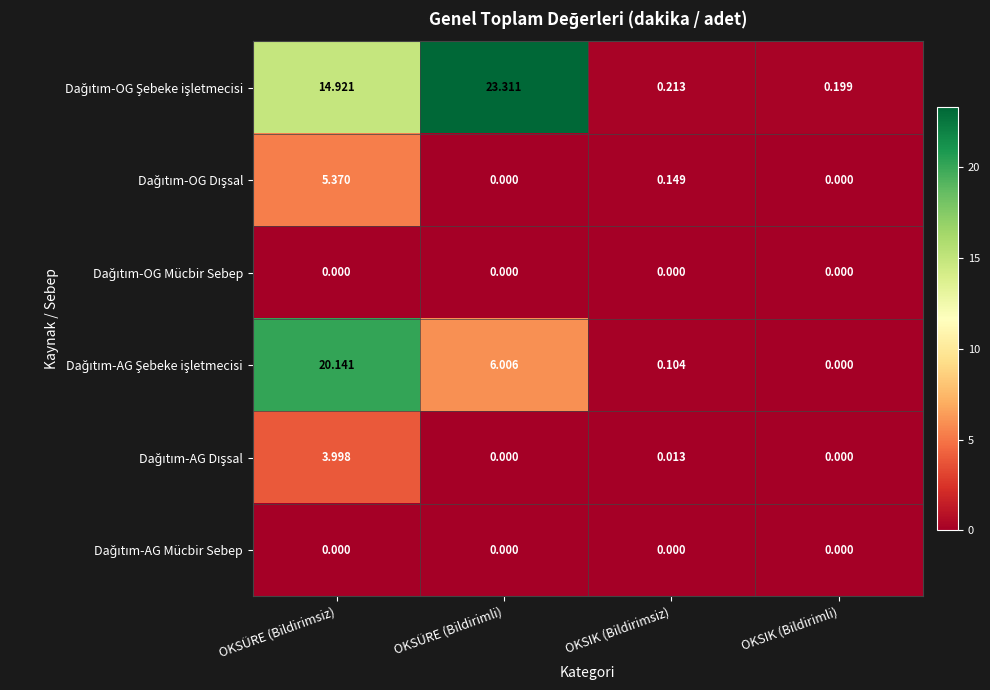

At which category is the sum across all series the highest?

OKSÜRE (Bildirimsiz)